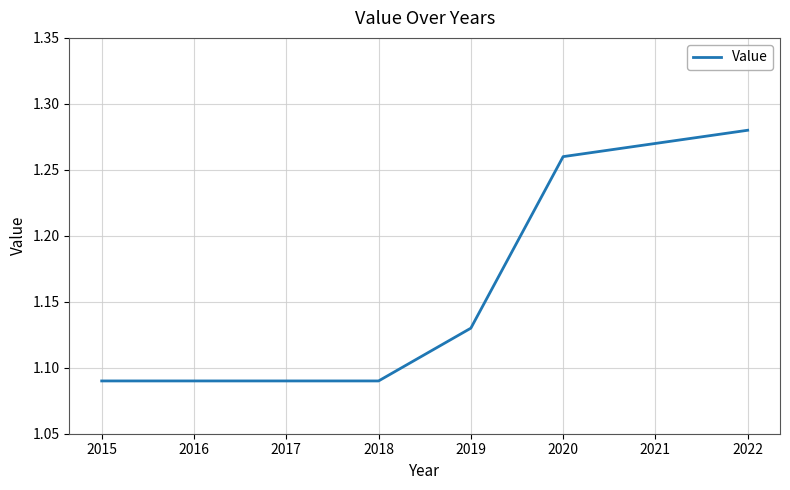

What is the sum of the values at 2018 and 2022?

2.4